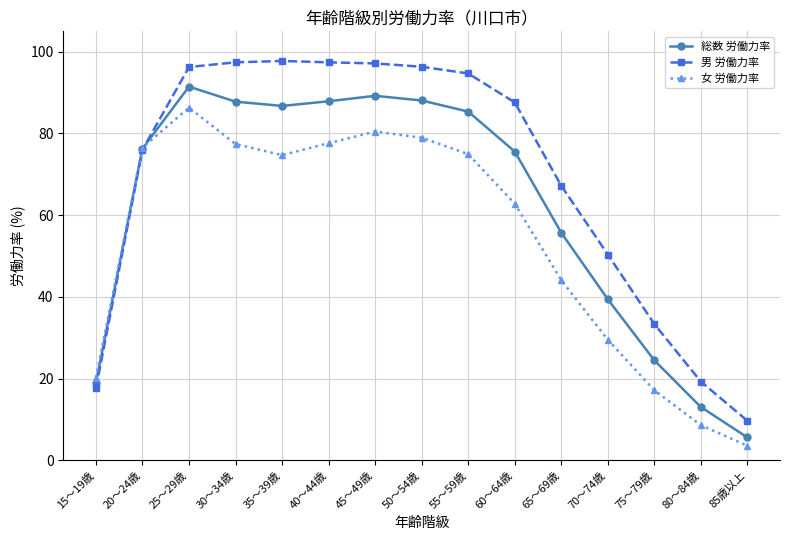

What position from the left is 35～39歳?

5